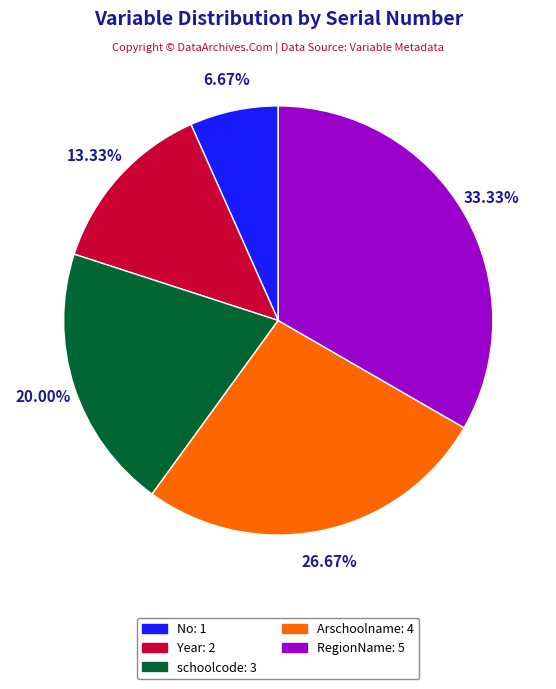

True or false: RegionName accounts for 33% of the total.

True